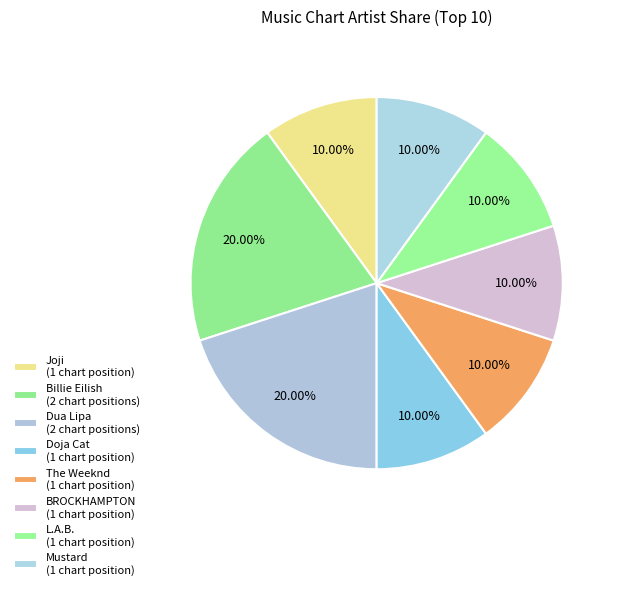

To the nearest percent, what is the difference between the largest and smallest slice percentages?

10%